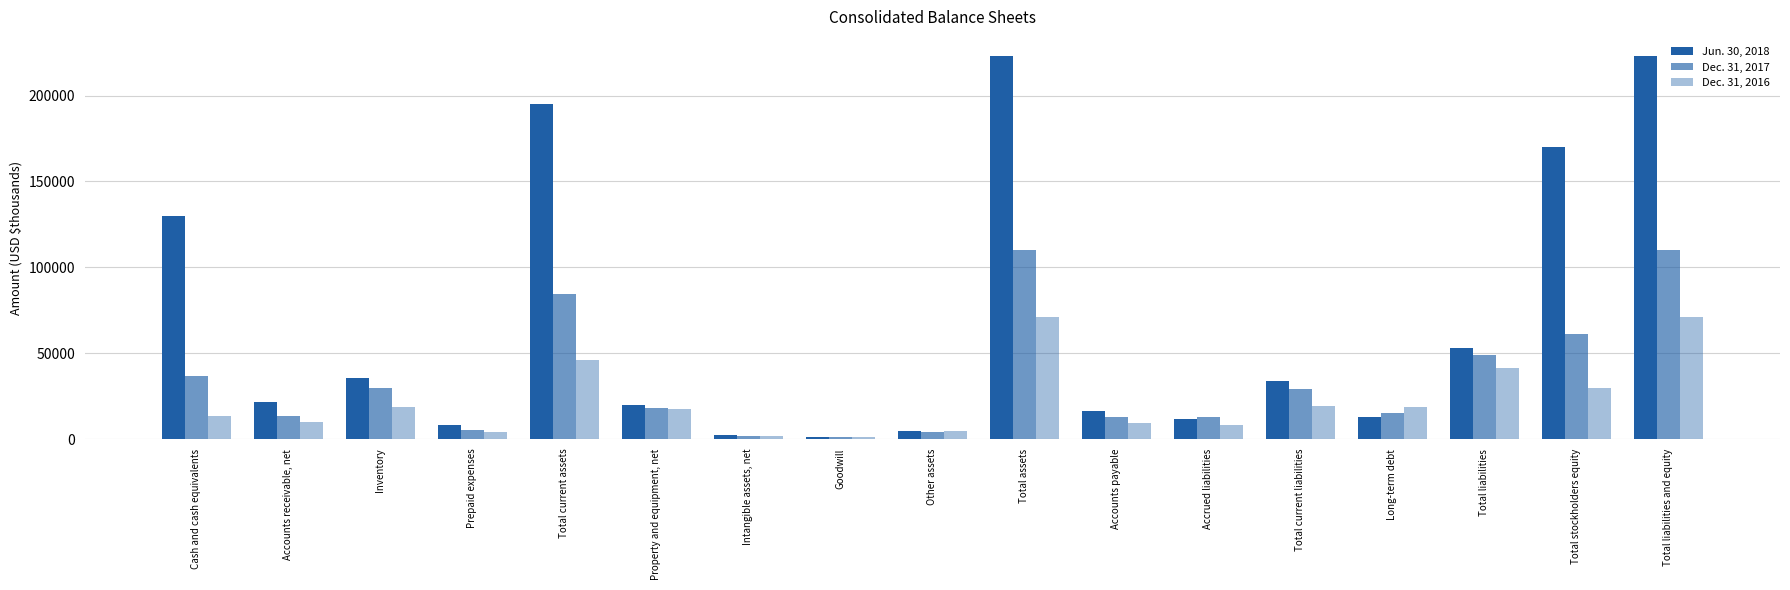

Rank the series at Cash and cash equivalents from highest to lowest value.

Jun. 30, 2018, Dec. 31, 2017, Dec. 31, 2016